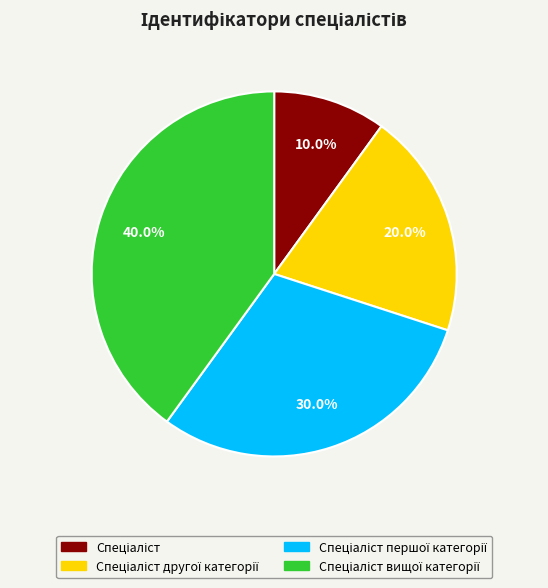

Is there a majority slice in this chart?

No